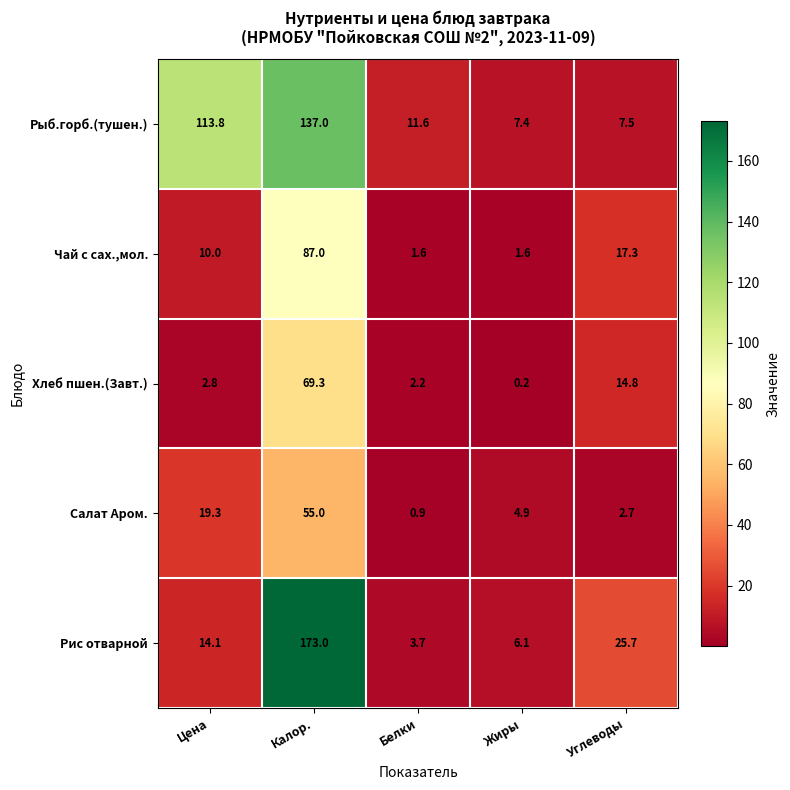

How many series are shown in this chart?

5